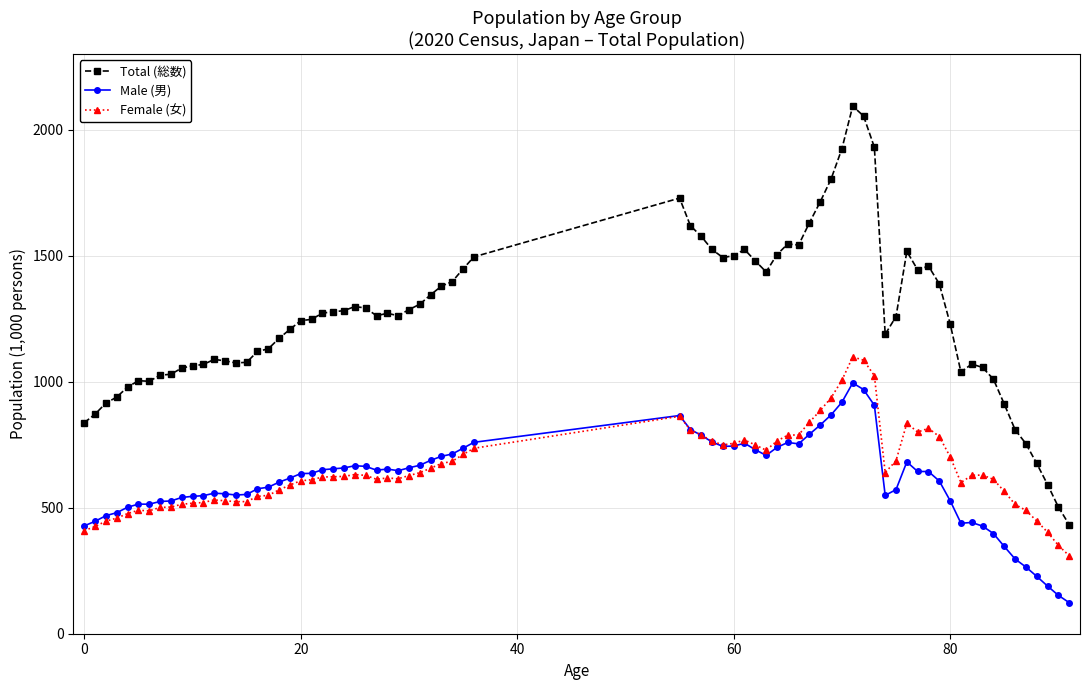

After their last crossing, which series has the higher values: Male (男) or Female (女)?

Female (女)